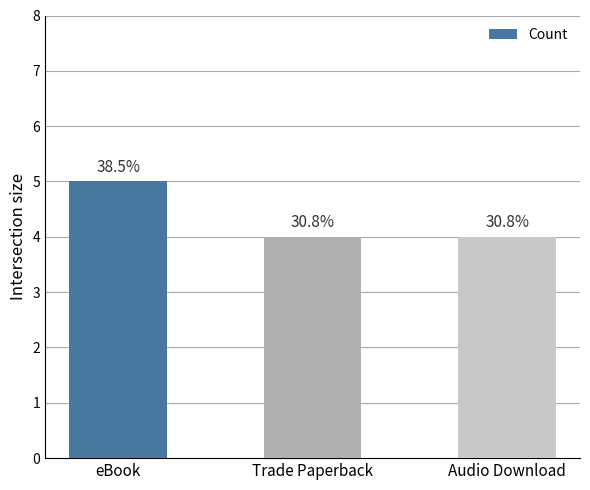

Does the chart contain stacked bars?

No